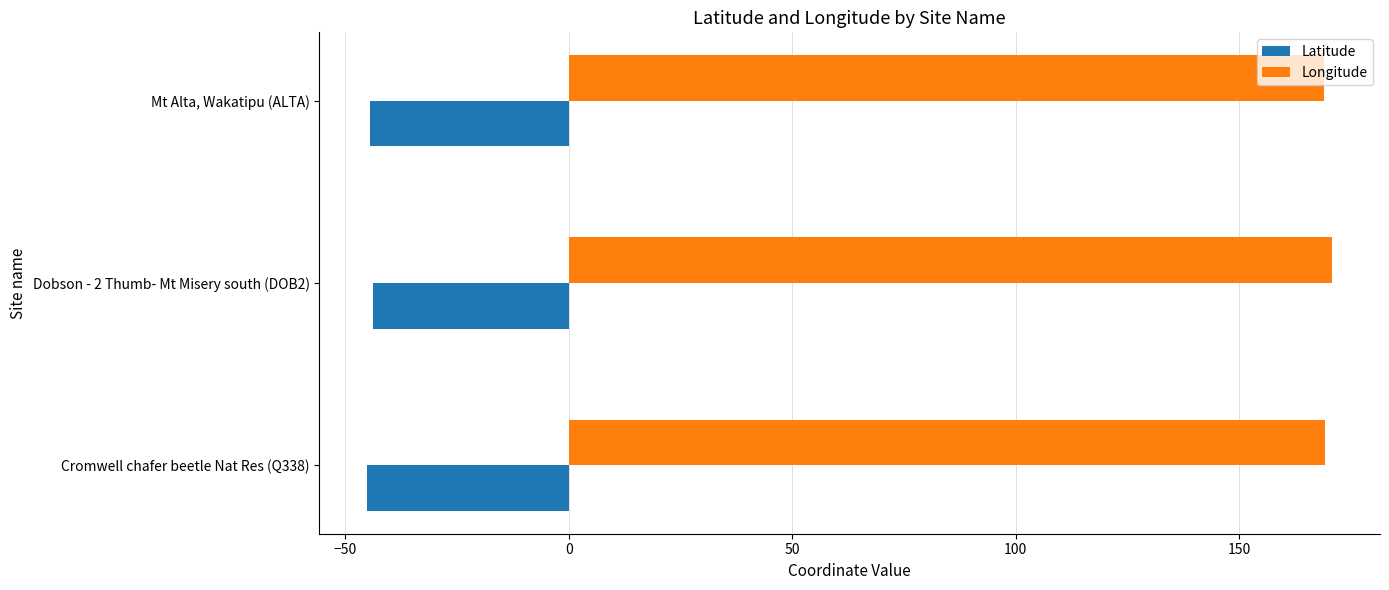

What is the difference between the highest and lowest values at Dobson - 2 Thumb- Mt Misery south (DOB2)?

214.6